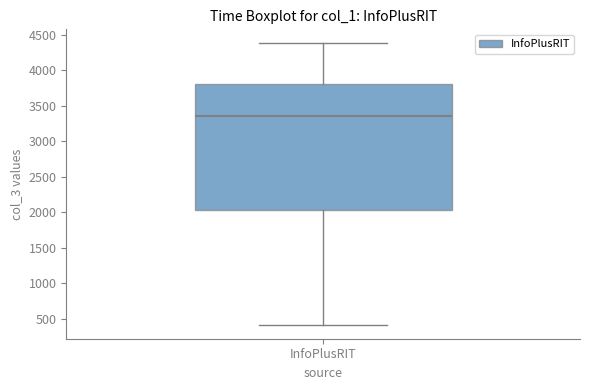

Read this box plot against the y-axis: the position of the median line, the range covered by the box, and the ends of both whiskers. The values are not printed on the chart, so give them approximately, as read against the axis.

median 3350, box 2050 to 3800, whiskers 400 to 4400